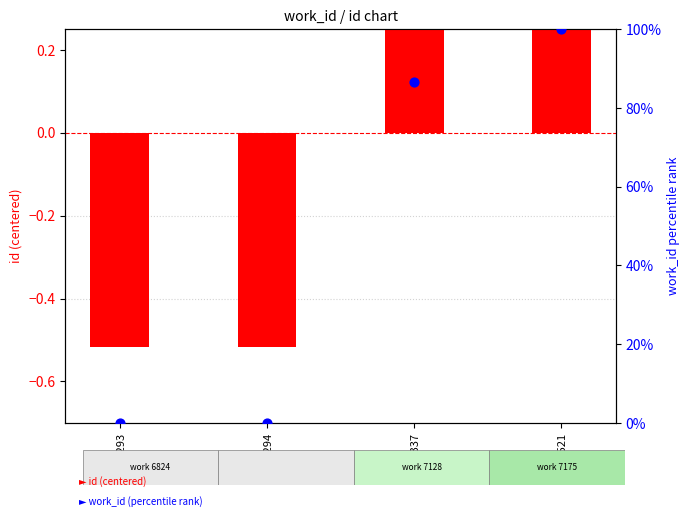

What are all the series names shown in the legend?

id (centered), work_id (percentile rank)